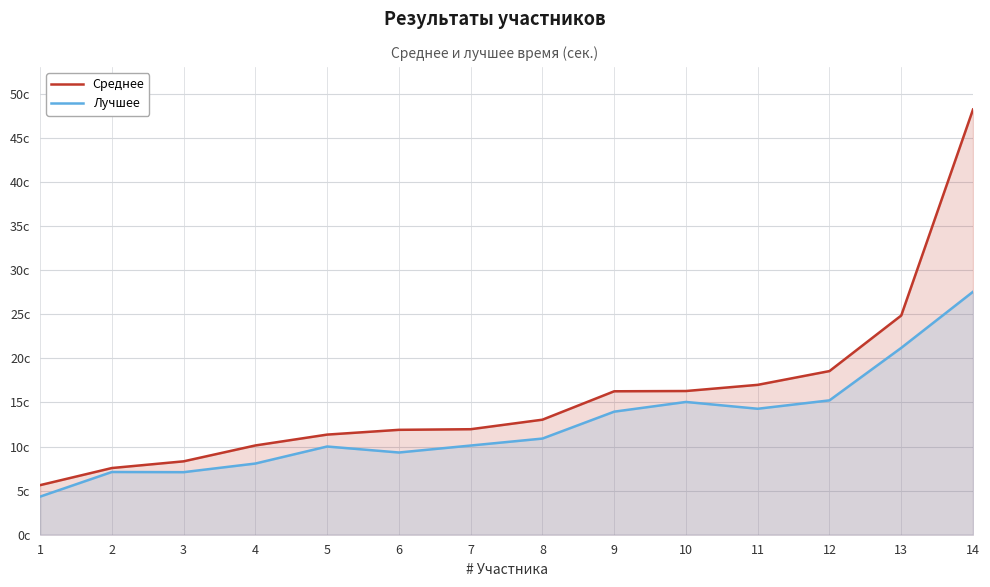

What are all the series names shown in the legend?

Среднее, Лучшее